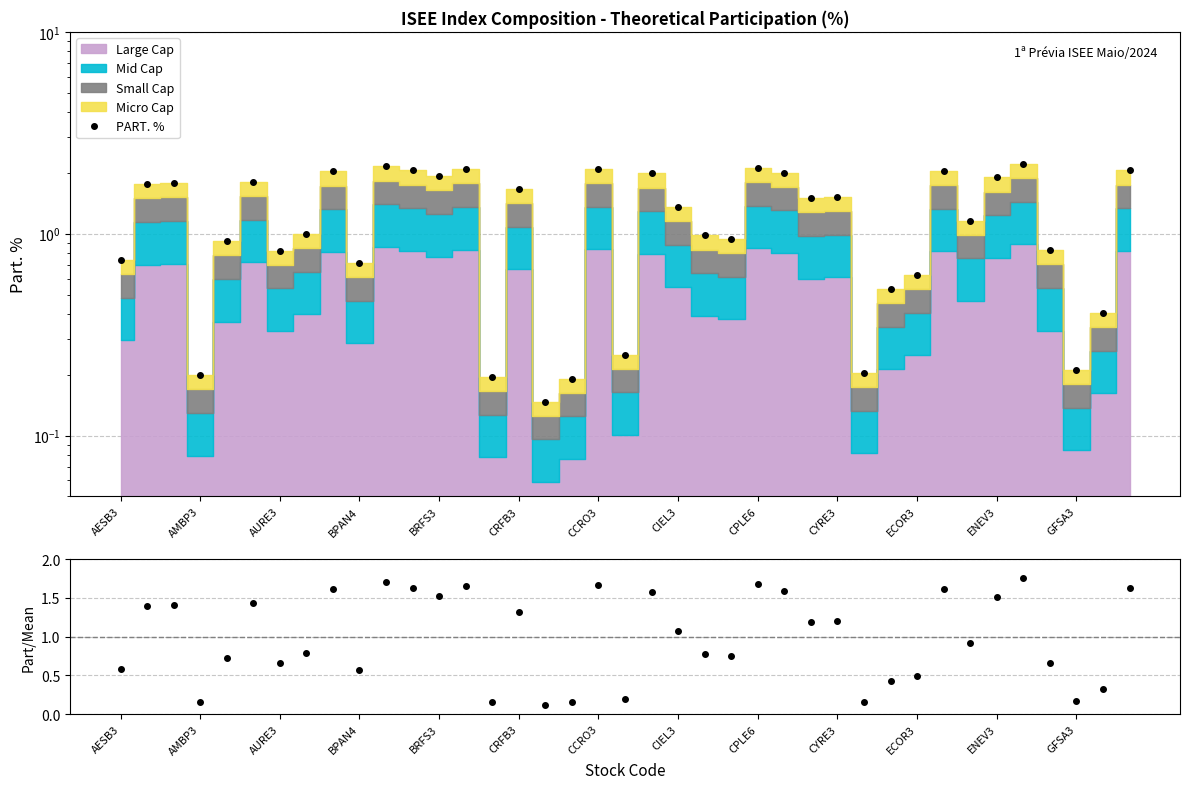

Rank the series at 25 from highest to lowest value.

PART. %, Part/Mean